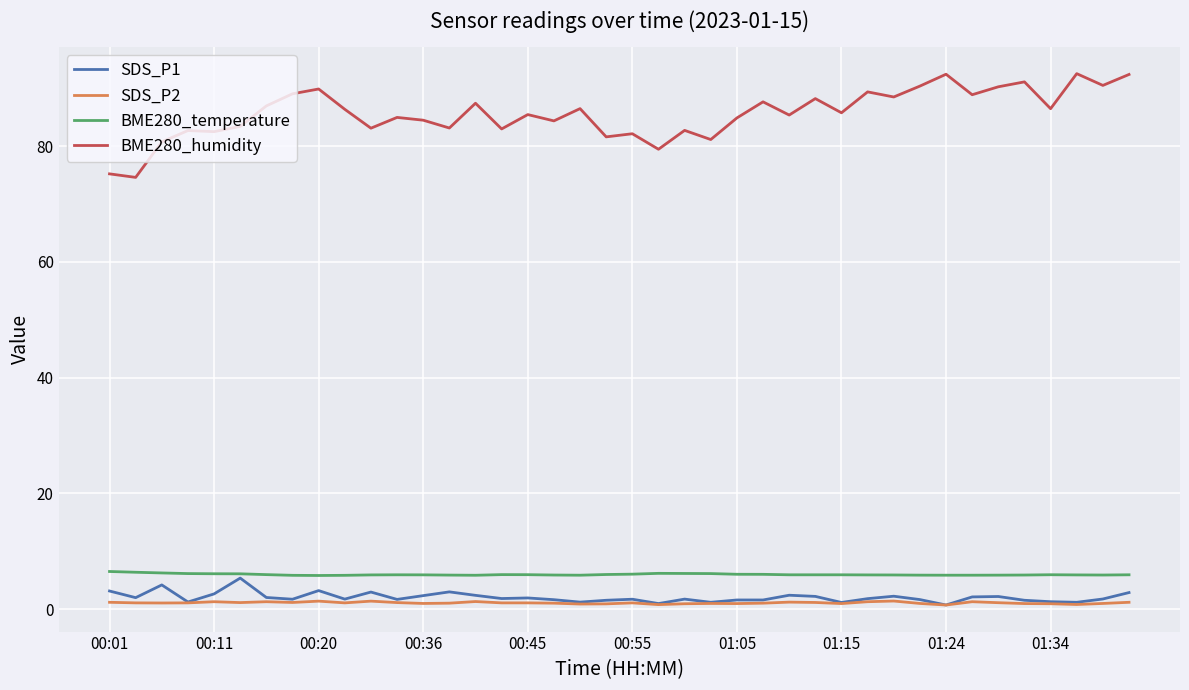

True or false: SDS_P2 and BME280_temperature cross at least once.

False